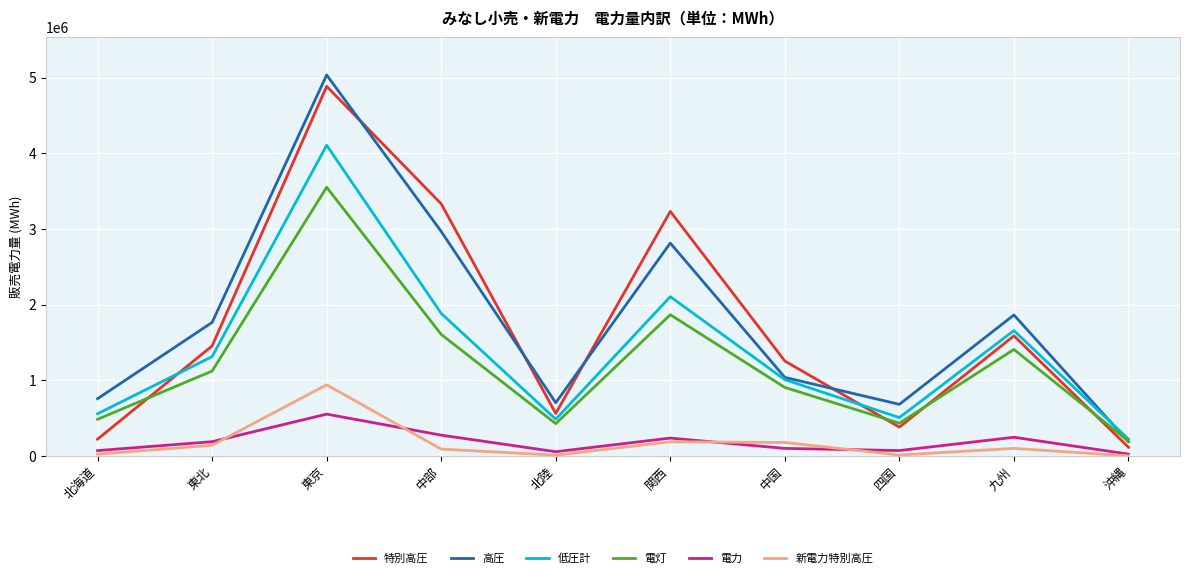

Which series changed the most between 東北 and 中部?

特別高圧